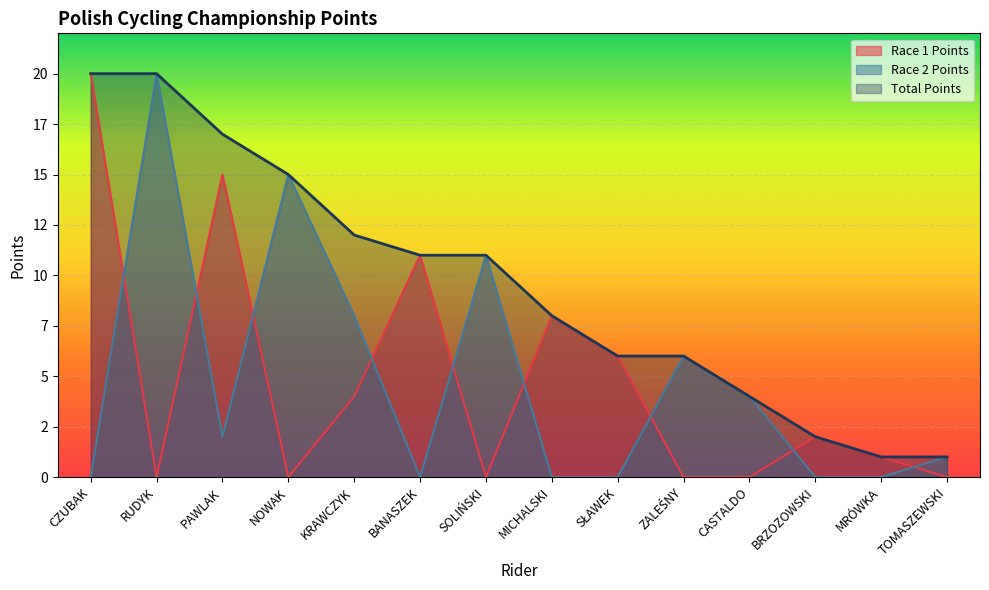

Reading right to left, list all the values displayed in this chart.

Race 1 Points: TOMASZEWSKI=0	MRÓWKA=1	BRZOZOWSKI=2	CASTALDO=0	ZALEŚNY=0	SŁAWEK=6	MICHALSKI=8	SOLIŃSKI=0	BANASZEK=11	KRAWCZYK=4	NOWAK=0	PAWLAK=15	RUDYK=0	CZUBAK=20
Race 2 Points: TOMASZEWSKI=1	MRÓWKA=0	BRZOZOWSKI=0	CASTALDO=4	ZALEŚNY=6	SŁAWEK=0	MICHALSKI=0	SOLIŃSKI=11	BANASZEK=0	KRAWCZYK=8	NOWAK=15	PAWLAK=2	RUDYK=20	CZUBAK=0
Total Points: TOMASZEWSKI=1	MRÓWKA=1	BRZOZOWSKI=2	CASTALDO=4	ZALEŚNY=6	SŁAWEK=6	MICHALSKI=8	SOLIŃSKI=11	BANASZEK=11	KRAWCZYK=12	NOWAK=15	PAWLAK=17	RUDYK=20	CZUBAK=20